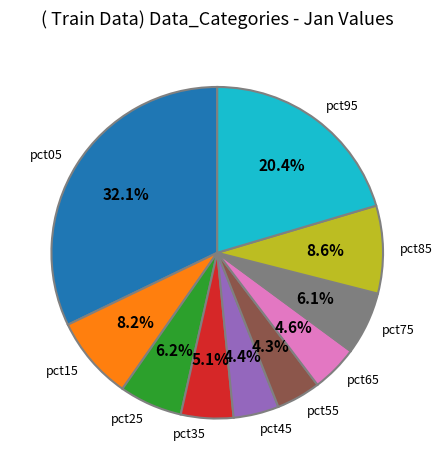

To the nearest percent, what is the combined percentage of pct45 and pct15?

13%